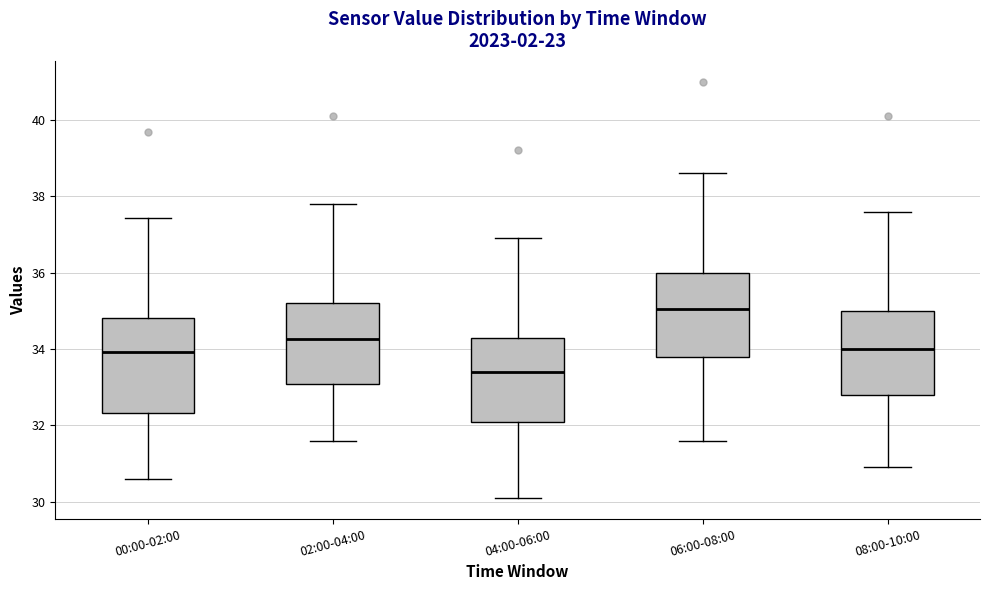

Which box has the highest median line?

06:00-08:00